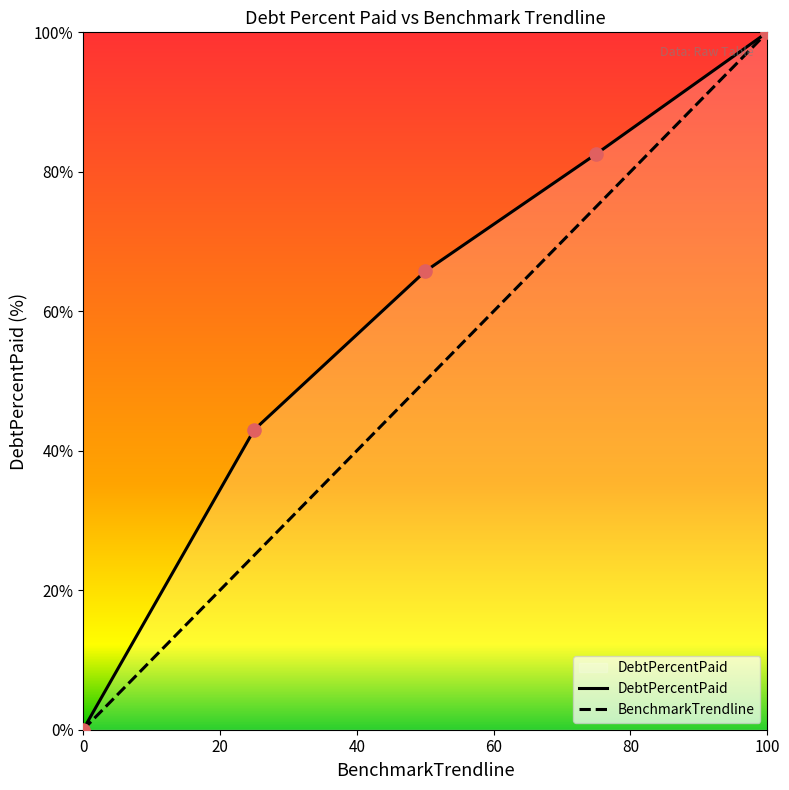

List the series in order of their overall mean, highest first.

DebtPercentPaid, BenchmarkTrendline